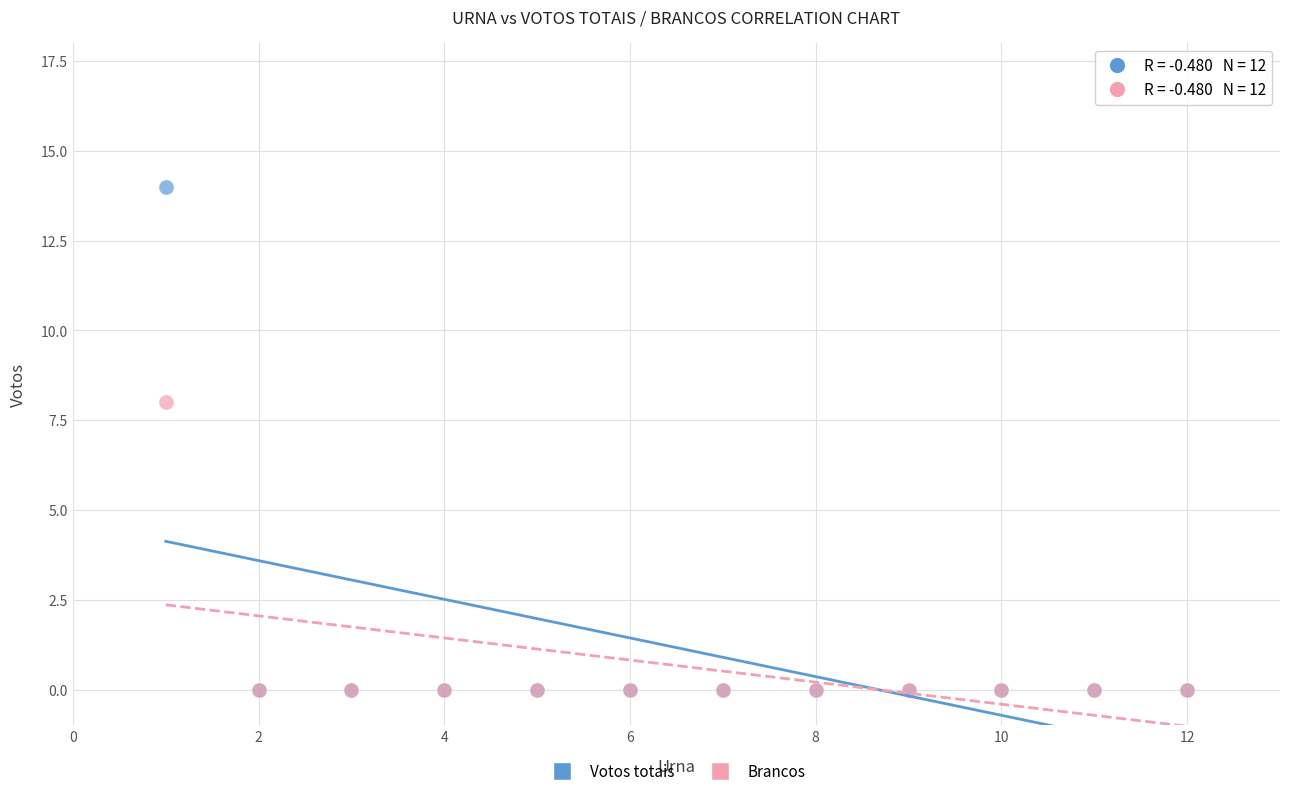

Which series reaches the maximum Y coordinate?

Votos totais